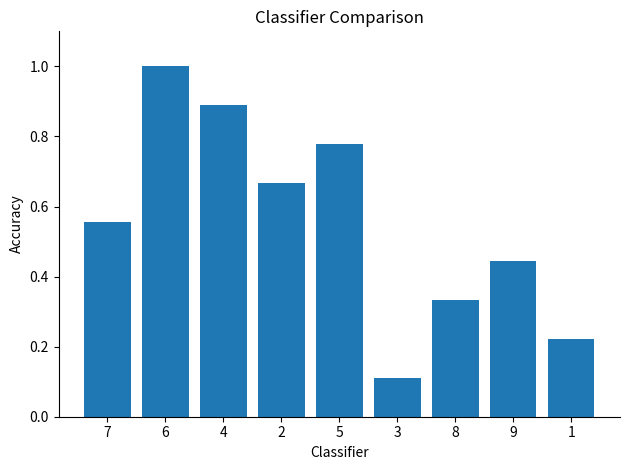

Where is the data nearest to the value 0?

3